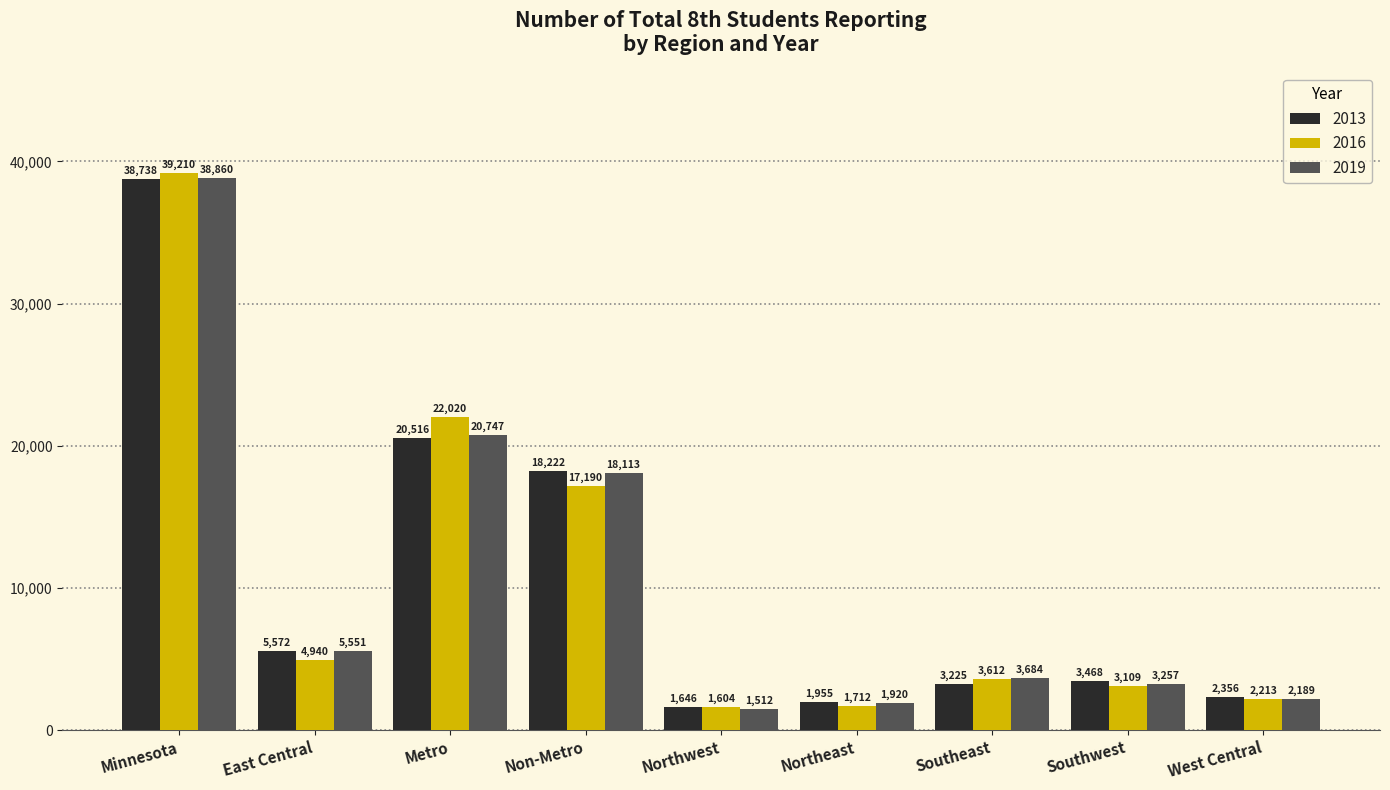

How many series are shown in this chart?

3